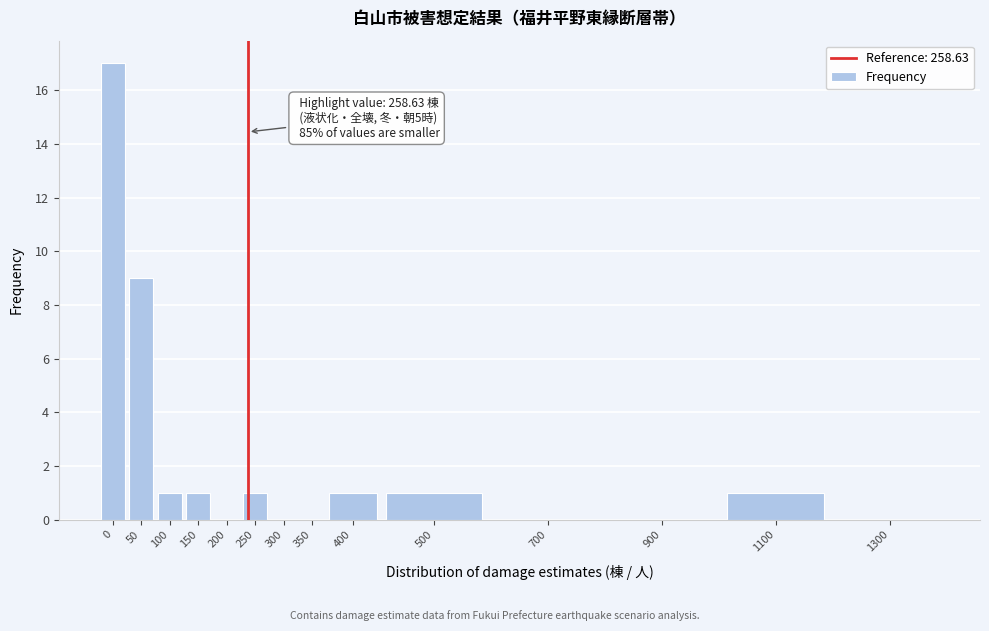

Reading right to left, what are all the values shown in this chart?

1300=0	1100=1	900=0	700=0	500=1	400=1	350=0	300=0	250=1	200=0	150=1	100=1	50=9	0=17